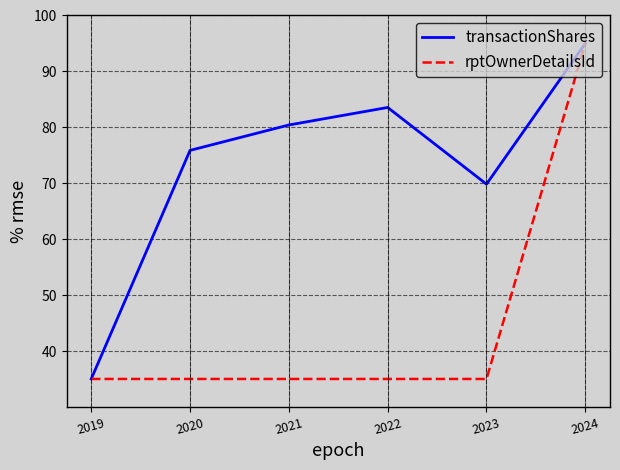

What is the approximate value of rptOwnerDetailsId at 2022?

35.0